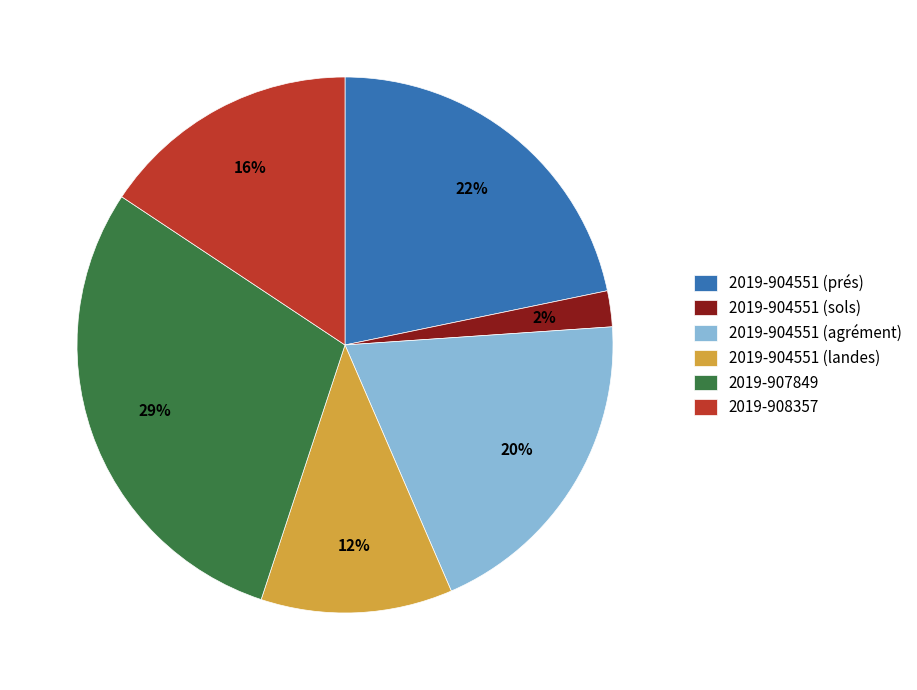

To the nearest percent, what portion does 2019-904551 (landes) represent?

12%